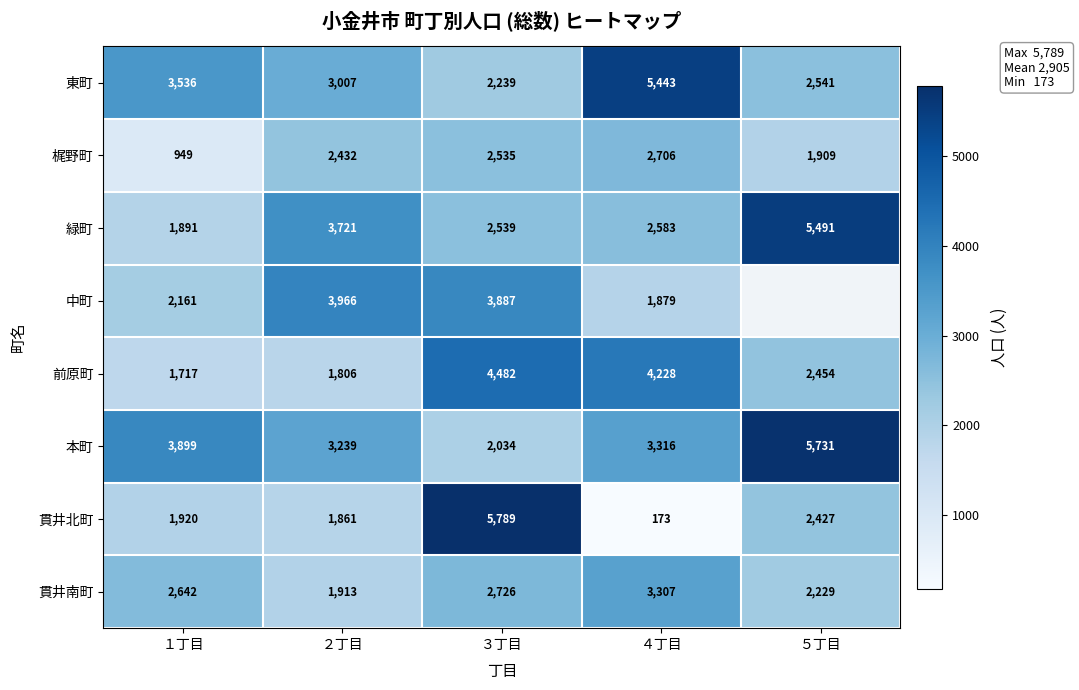

What is the sum of the 緑町 values at ２丁目 and ４丁目?

6304